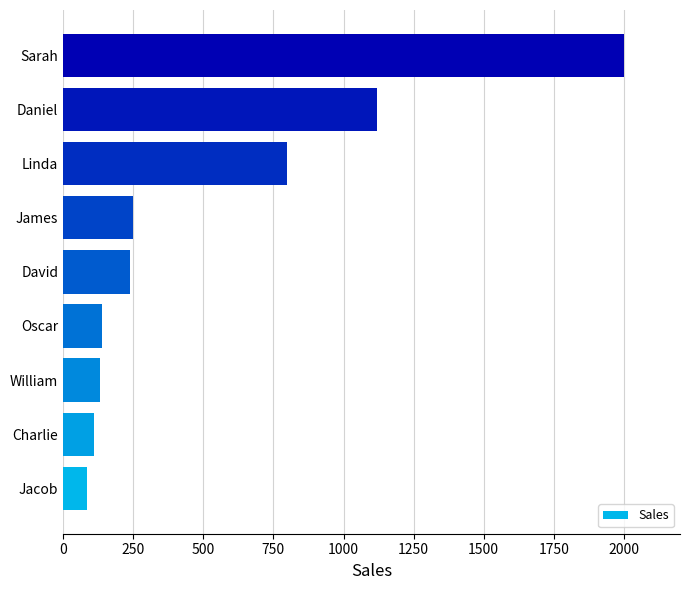

What is the difference between the maximum and minimum values?

1915